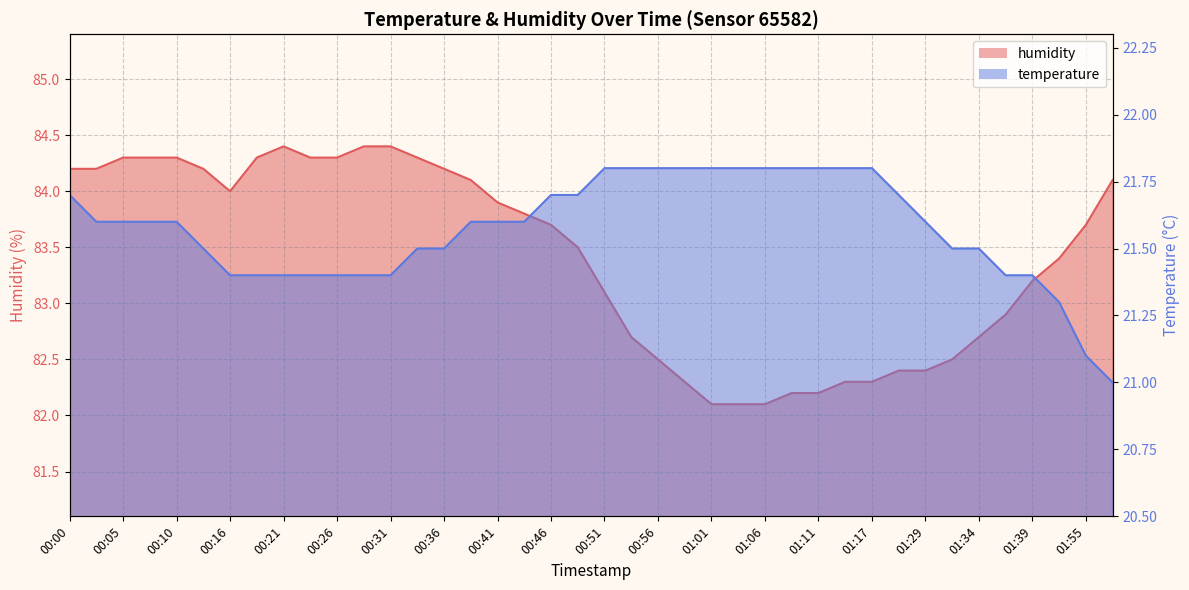

What are all the series names shown in the legend?

humidity, temperature